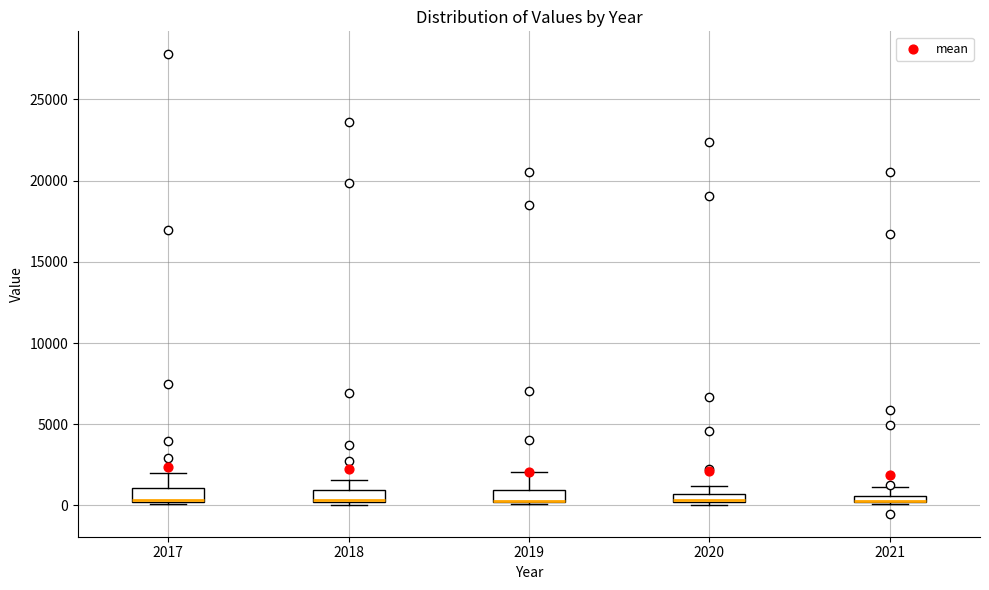

Where does the upper whisker of the box at x = 2019 end on the y-axis? The values are not printed on the chart, so give them approximately, as read against the axis.

2000